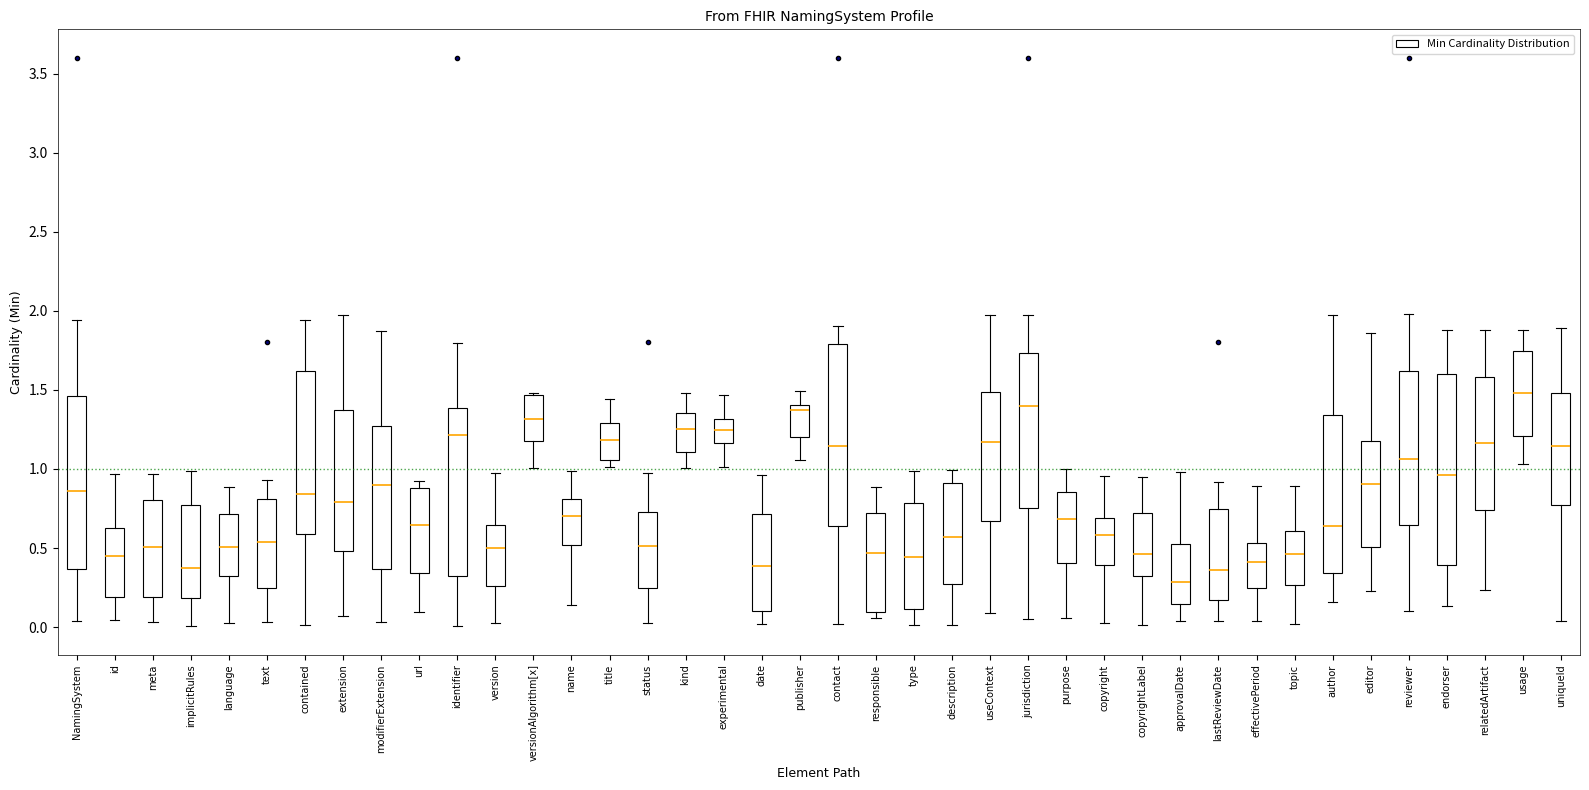

Which box's median line is the highest?

usage